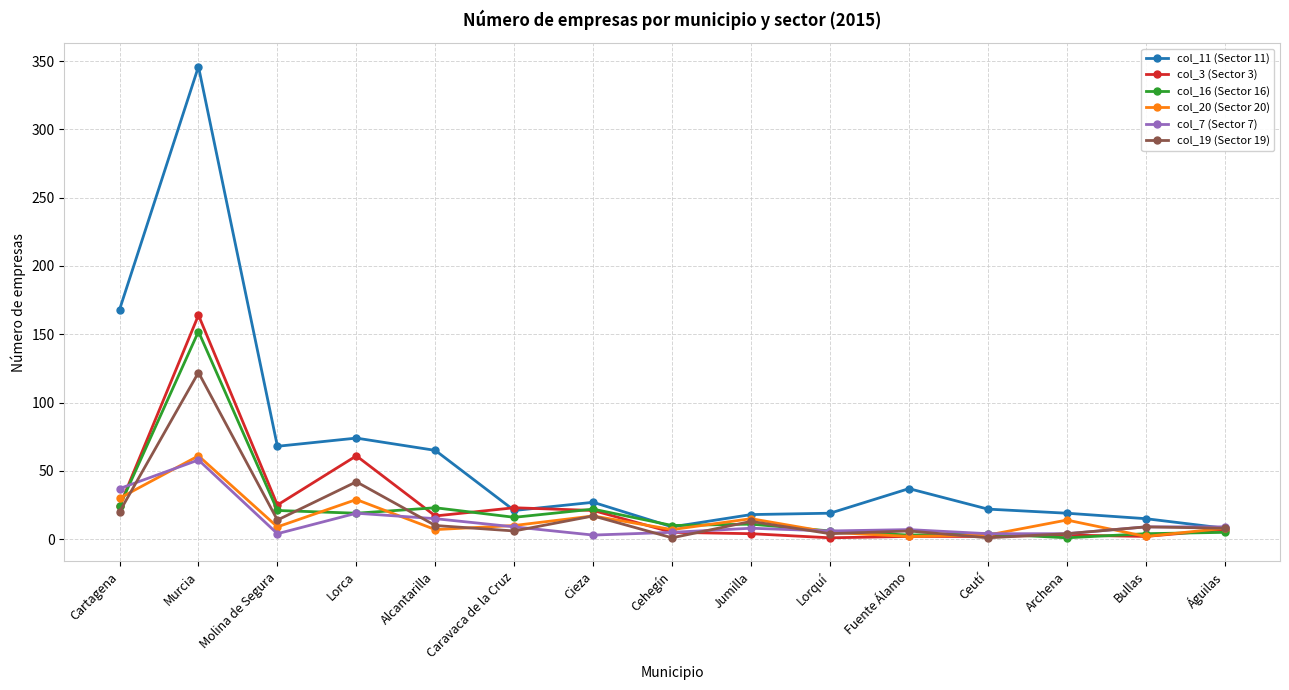

Which series has the widest spread of values?

col_11 (Sector 11)